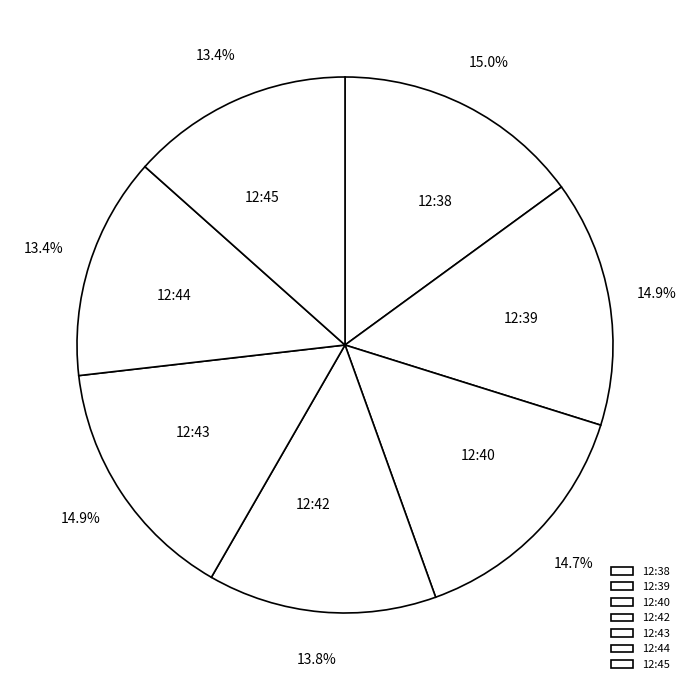

What portion of the pie excludes 12:38?

85.0%